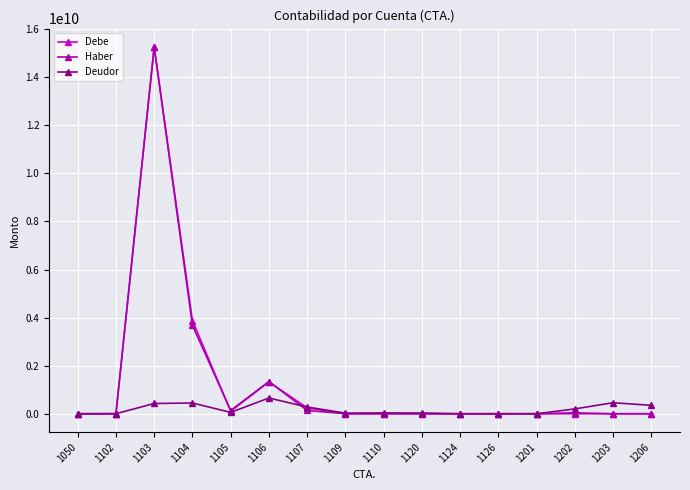

At which label does Deudor first exceed 56843768?

1103